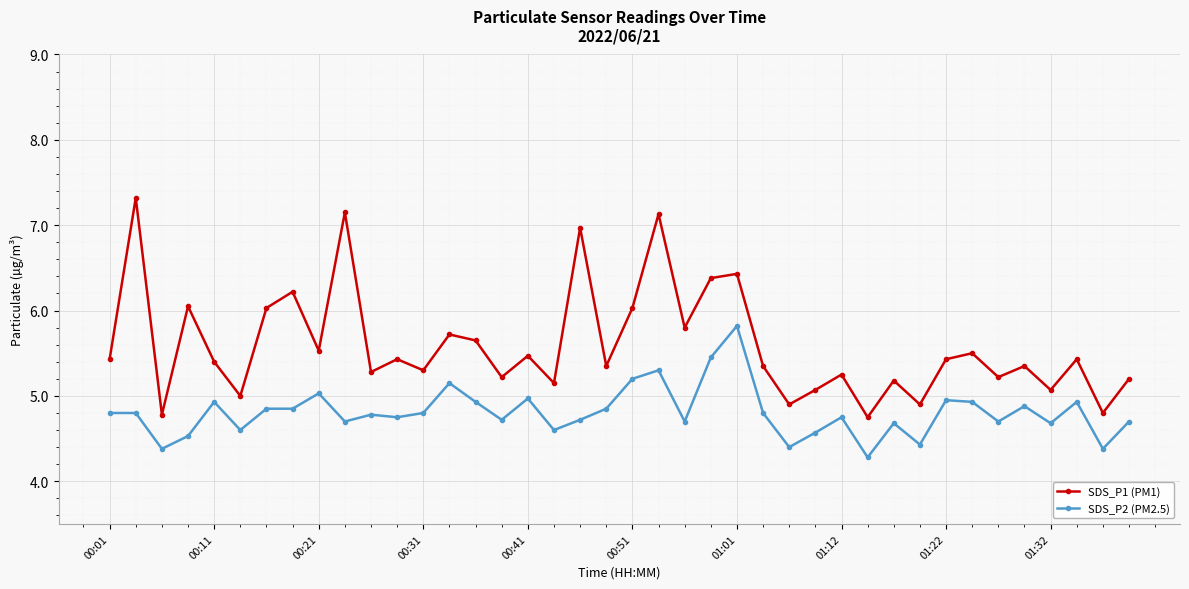

What is the average value of the SDS_P2 (PM2.5) series?

4.8